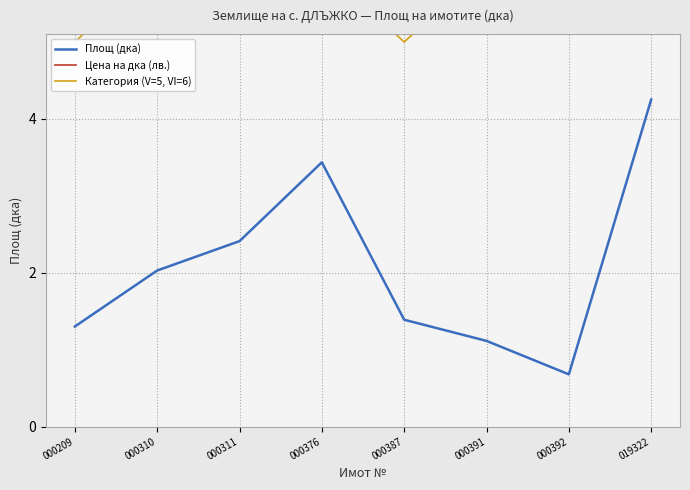

Which category has the lowest value in the Категория (V=5, VI=6) series?

000209